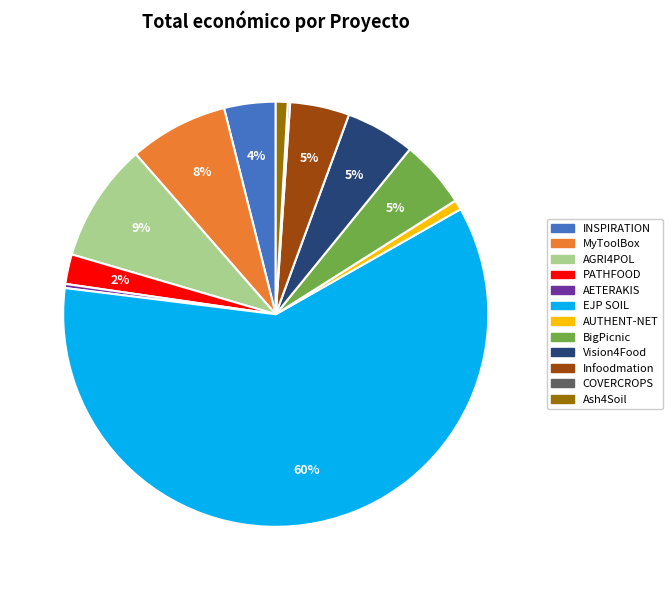

Which has a higher value, AETERAKIS or PATHFOOD?

PATHFOOD